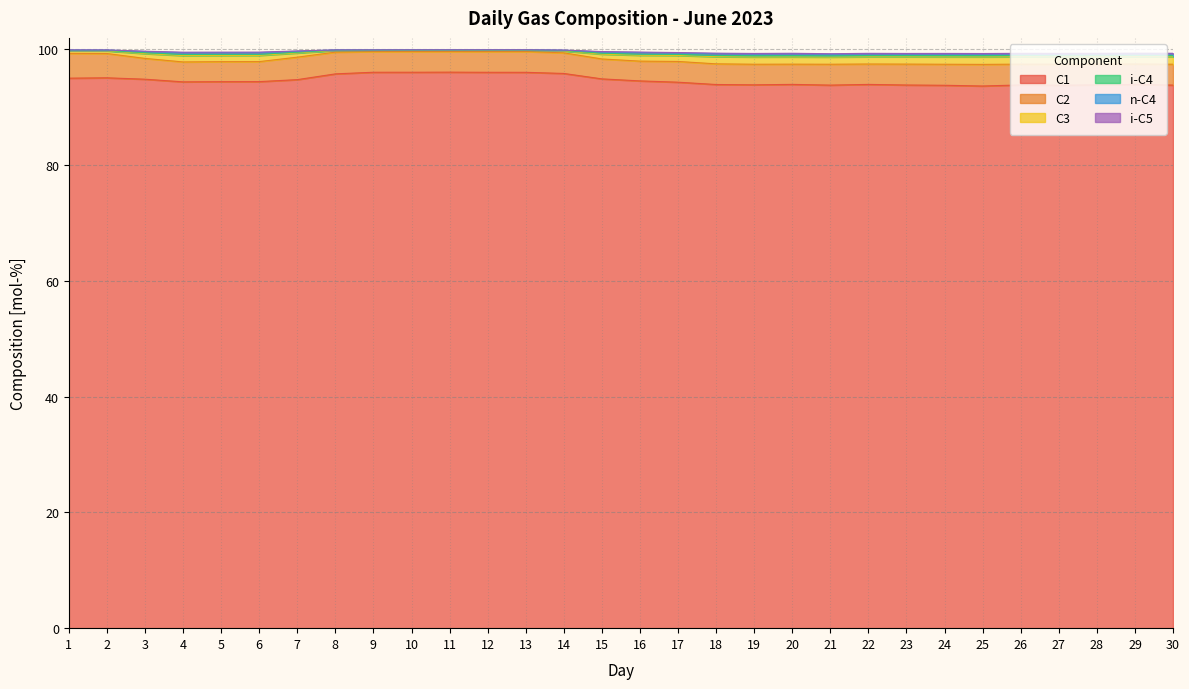

The C1 series shows 96.1 at 11. True or false?

True